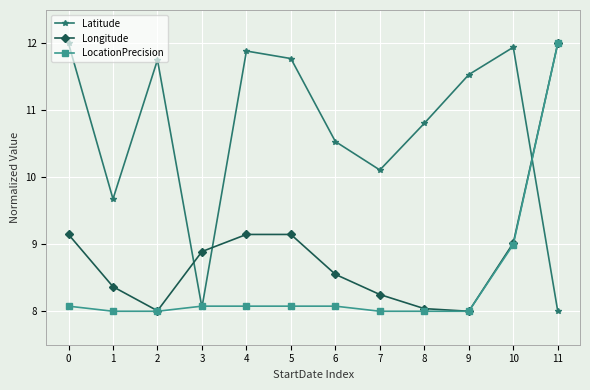

What is the value of the LocationPrecision point at the 7th from the left?

8.1